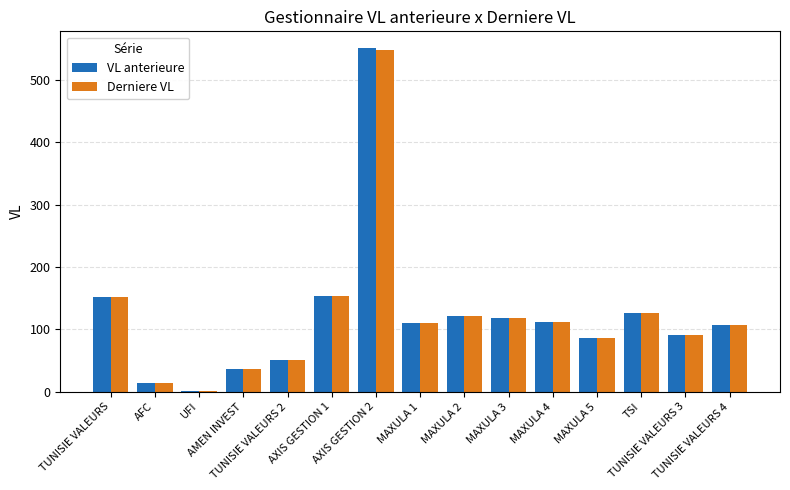

What is the sum of all Derniere VL values?

1827.7